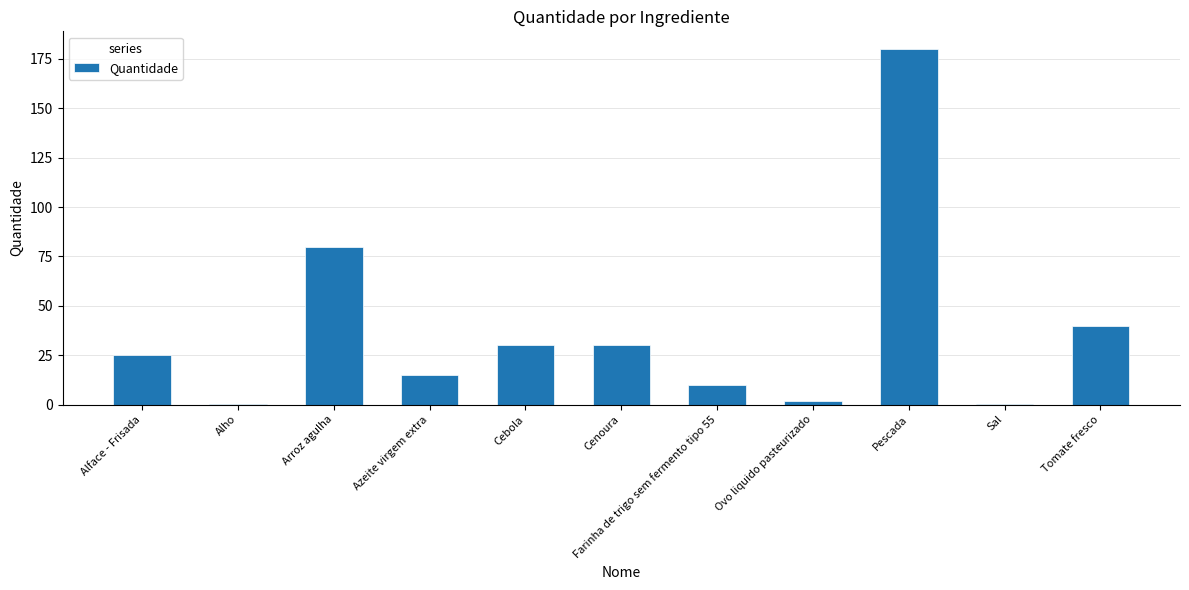

What is the greatest value displayed?

180.0